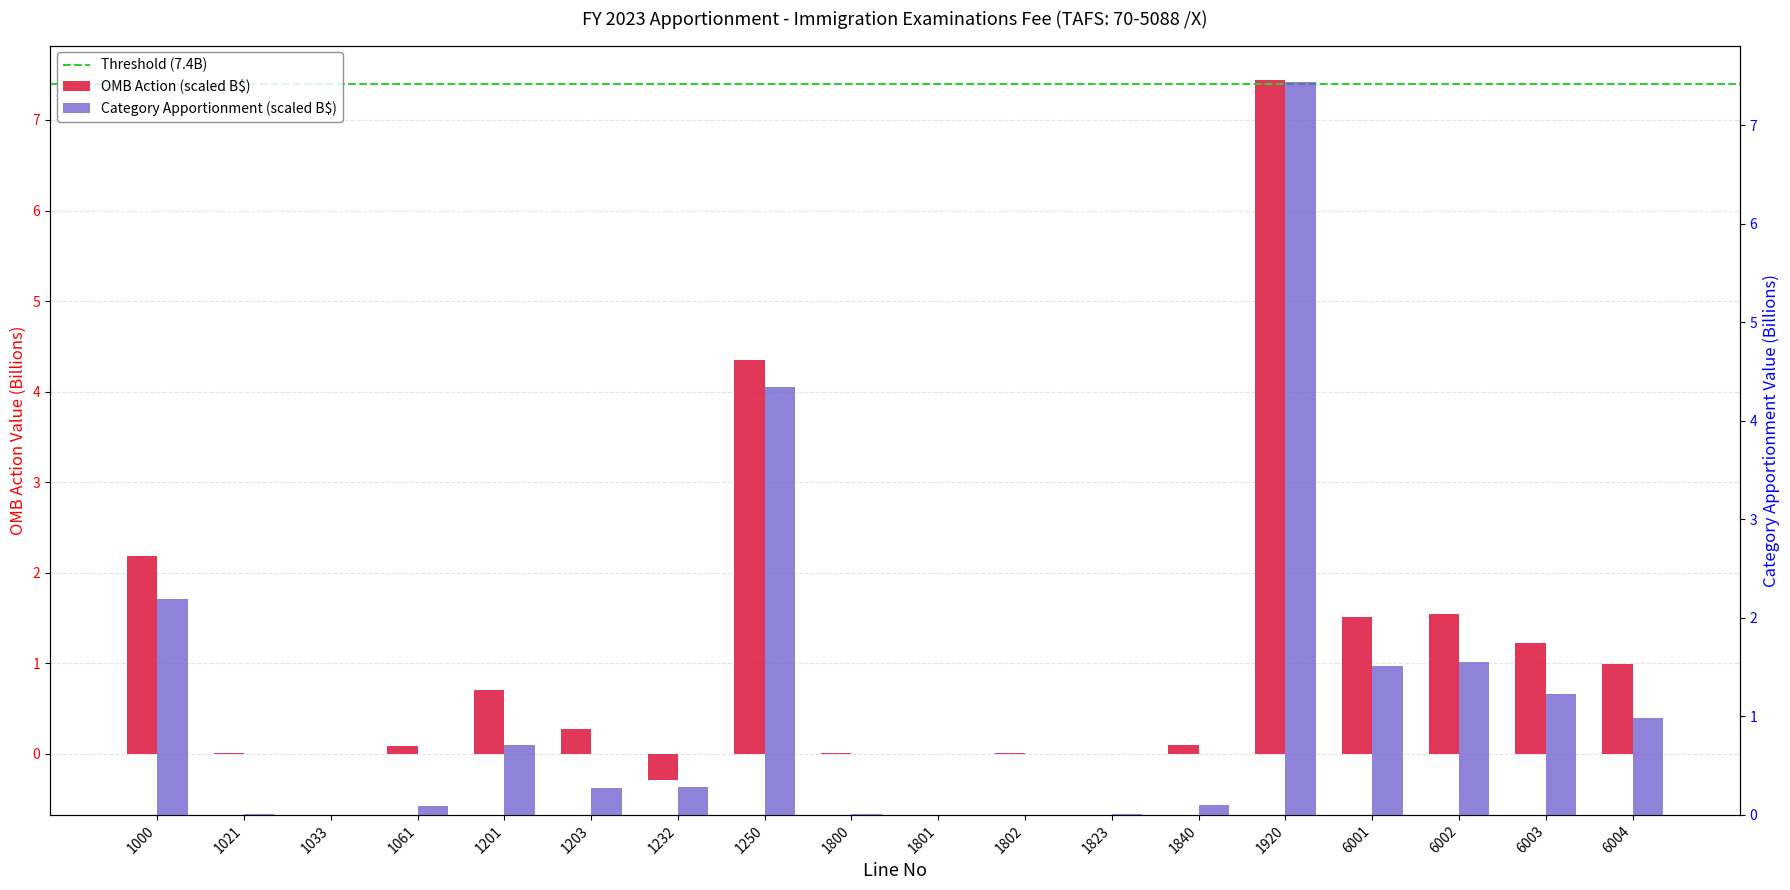

At which label does Category Apportionment (scaled B$) reach its peak?

1920